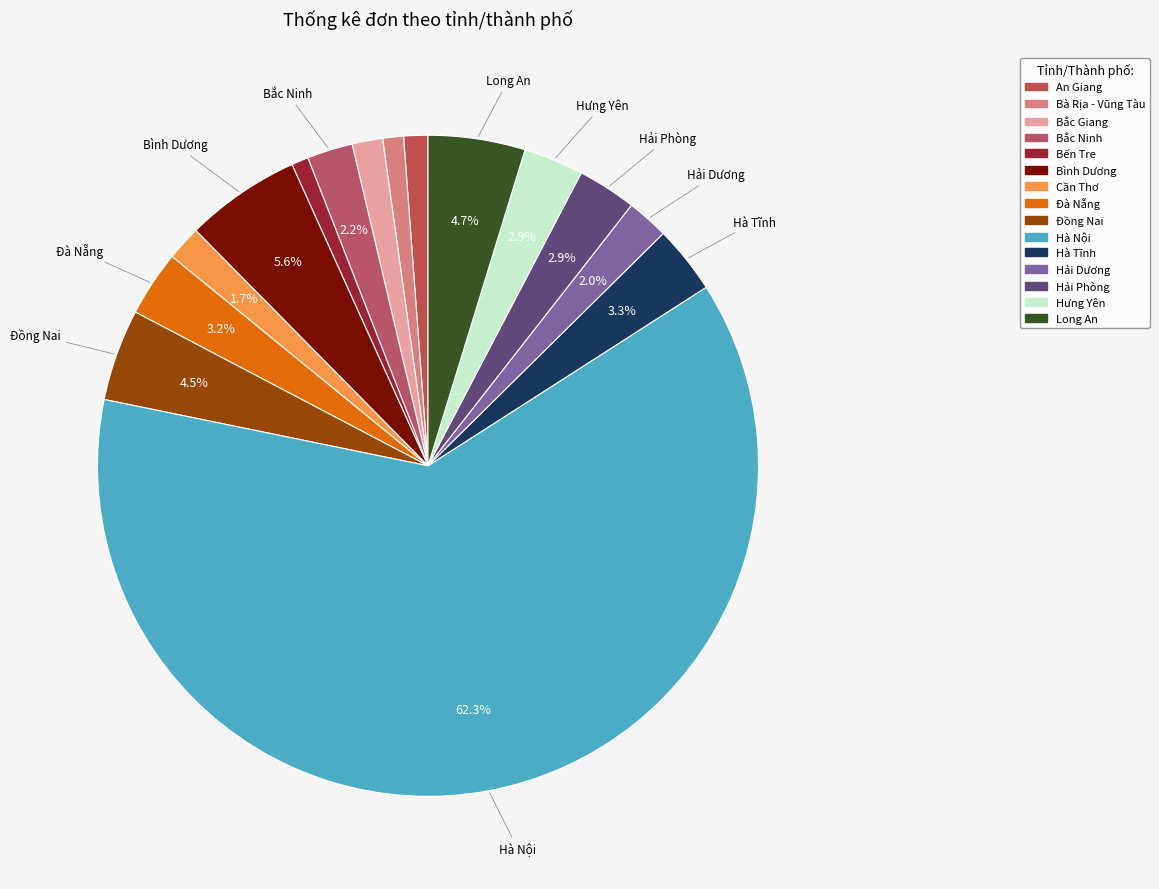

True or false: Long An accounts for 15% of the total.

False